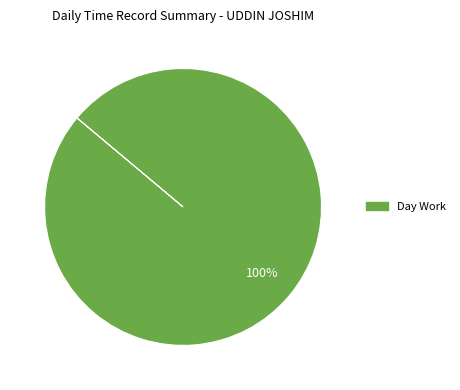

Does any single category account for the majority?

Yes